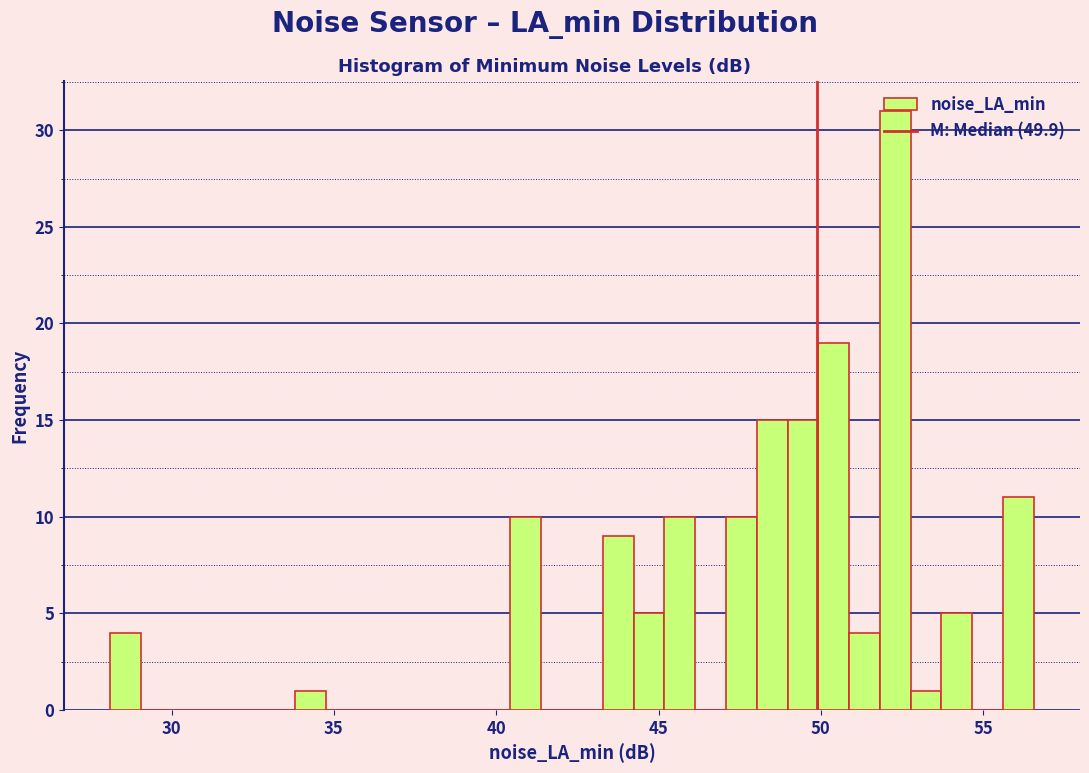

Read against the x-axis, roughly where is the centre of the tallest bar?

52.5